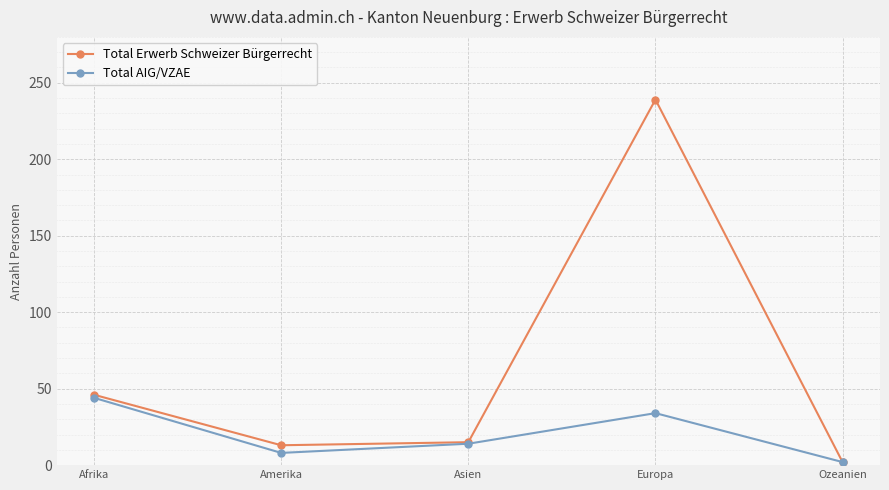

What is the greatest value displayed?

239